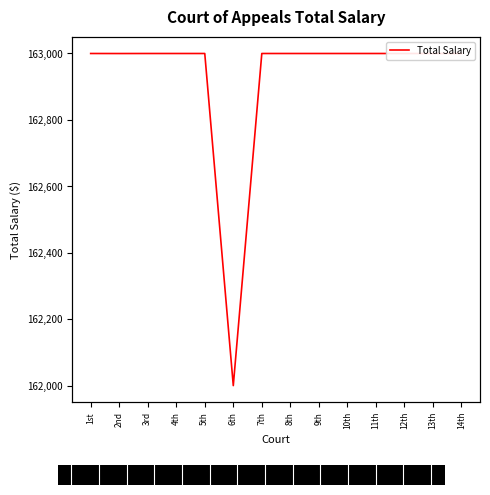

Which has a higher value, 4th or 13th?

4th